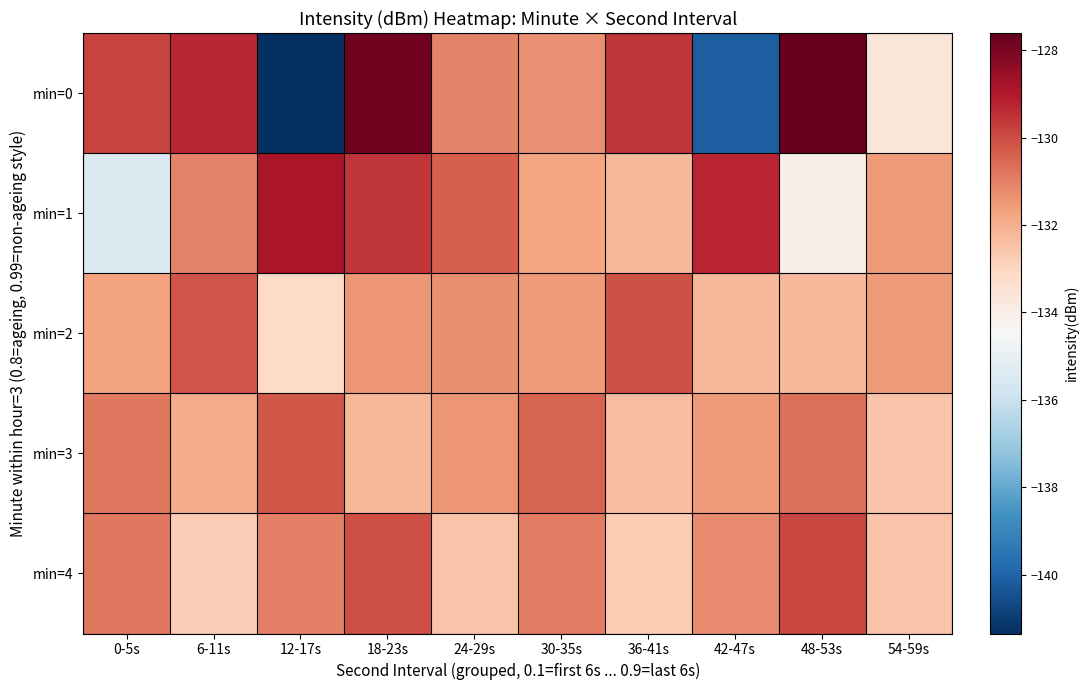

Reading right to left, what are all the values shown in this chart?

min=0: 54-59s=-133.6	48-53s=-127.6	42-47s=-140.1	36-41s=-129.6	30-35s=-131.3	24-29s=-131.1	18-23s=-127.8	12-17s=-141.3	6-11s=-129.3	0-5s=-129.8
min=1: 54-59s=-131.5	48-53s=-134.0	42-47s=-129.2	36-41s=-132.3	30-35s=-131.8	24-29s=-130.4	18-23s=-129.6	12-17s=-128.9	6-11s=-131.1	0-5s=-135.5
min=2: 54-59s=-131.6	48-53s=-132.3	42-47s=-132.2	36-41s=-130.1	30-35s=-131.5	24-29s=-131.3	18-23s=-131.5	12-17s=-133.1	6-11s=-130.1	0-5s=-131.7
min=3: 54-59s=-132.5	48-53s=-130.7	42-47s=-131.5	36-41s=-132.3	30-35s=-130.5	24-29s=-131.4	18-23s=-132.2	12-17s=-130.2	6-11s=-131.9	0-5s=-130.8
min=4: 54-59s=-132.5	48-53s=-129.9	42-47s=-131.2	36-41s=-132.7	30-35s=-131.0	24-29s=-132.5	18-23s=-130.0	12-17s=-131.0	6-11s=-132.8	0-5s=-130.9